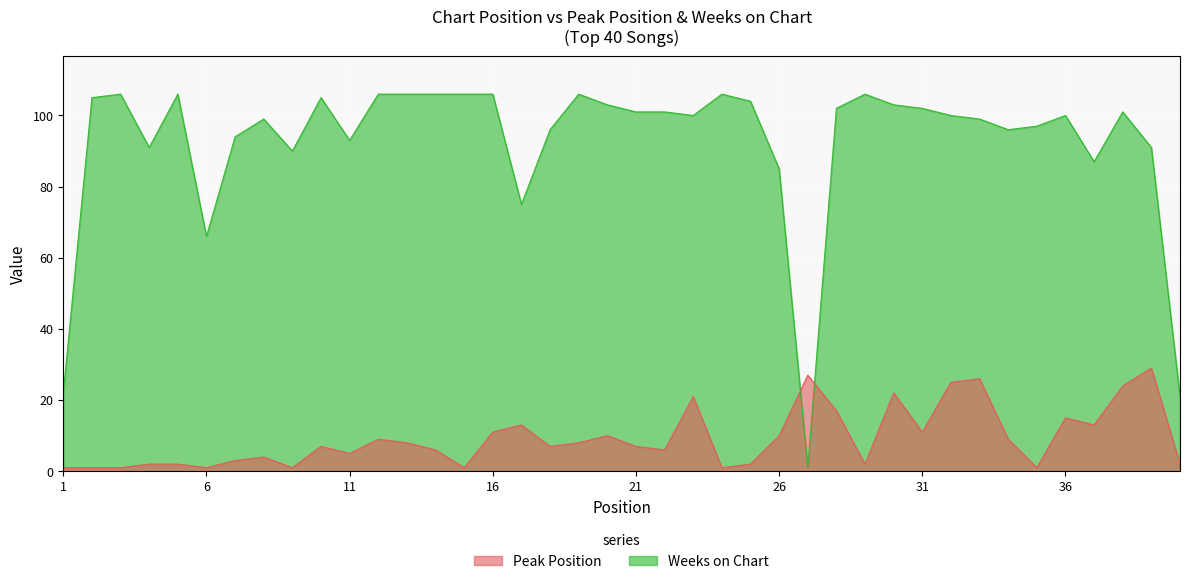

The Peak Position series shows 23 at 36. True or false?

False